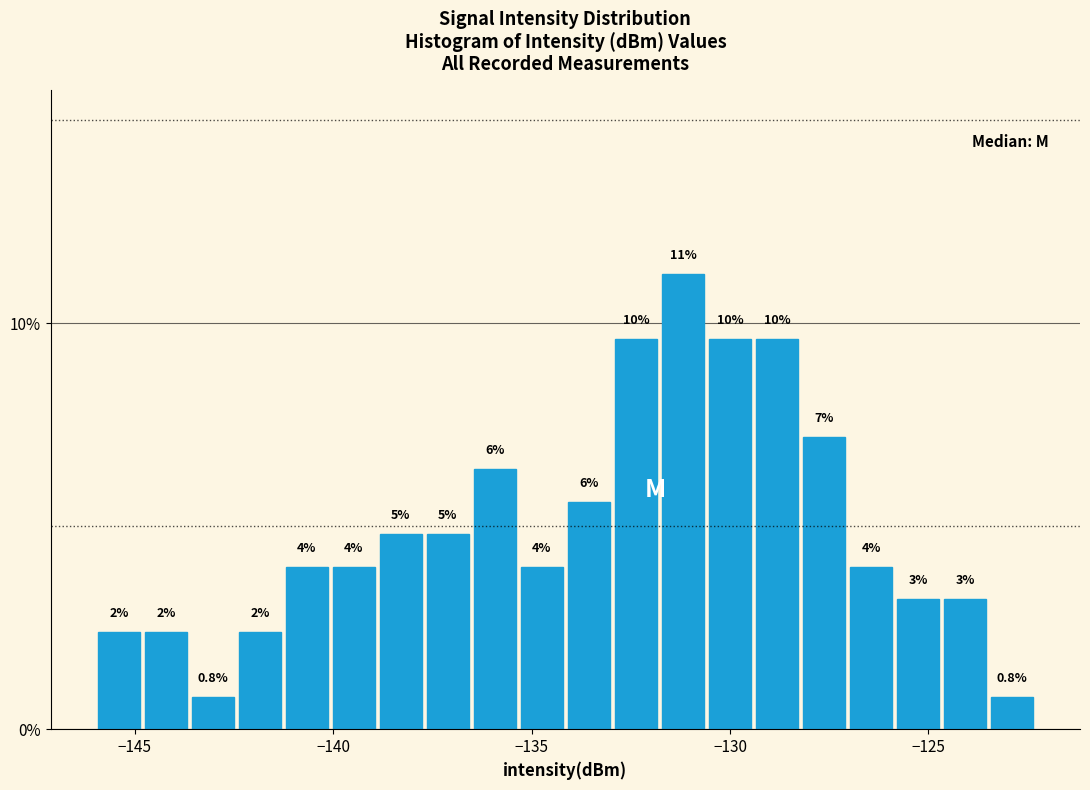

Around what value on the x-axis is the tallest bar? Give the approximate position of its centre, as read against the axis.

-131.0